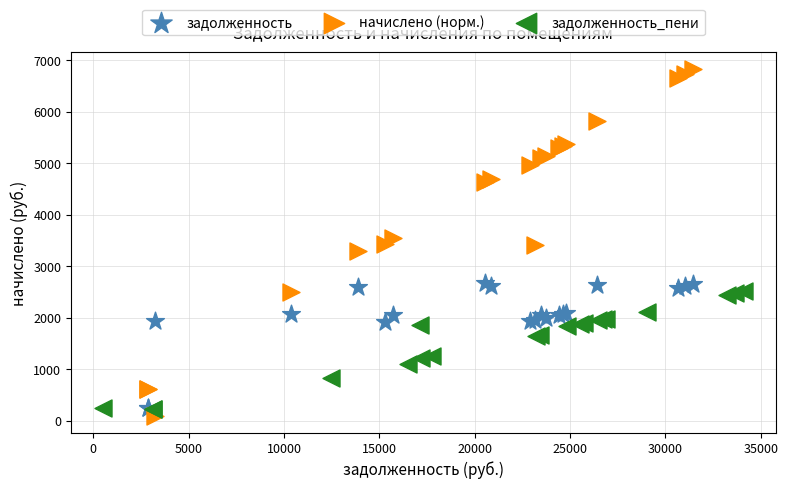

Which series has the widest spread of Y values?

начислено (норм.)